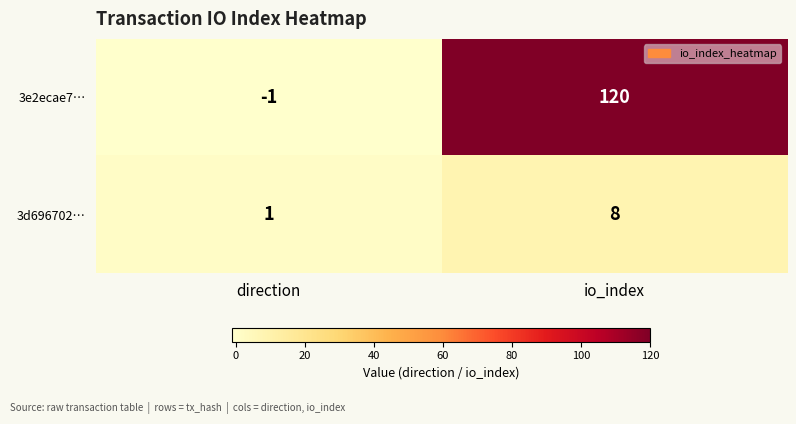

Which category has the highest value in the 3d696702… series?

io_index